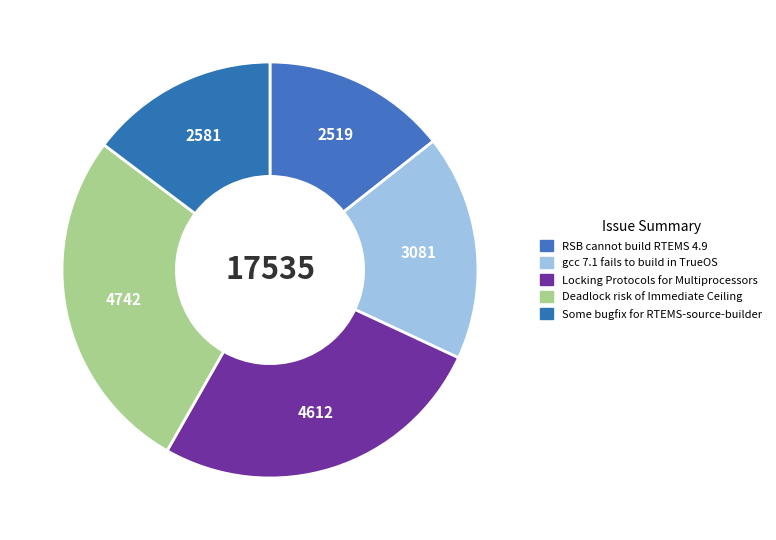

What is the ratio of the value at Deadlock risk of Immediate Ceiling to the value at gcc 7.1 fails to build in TrueOS?

1.5